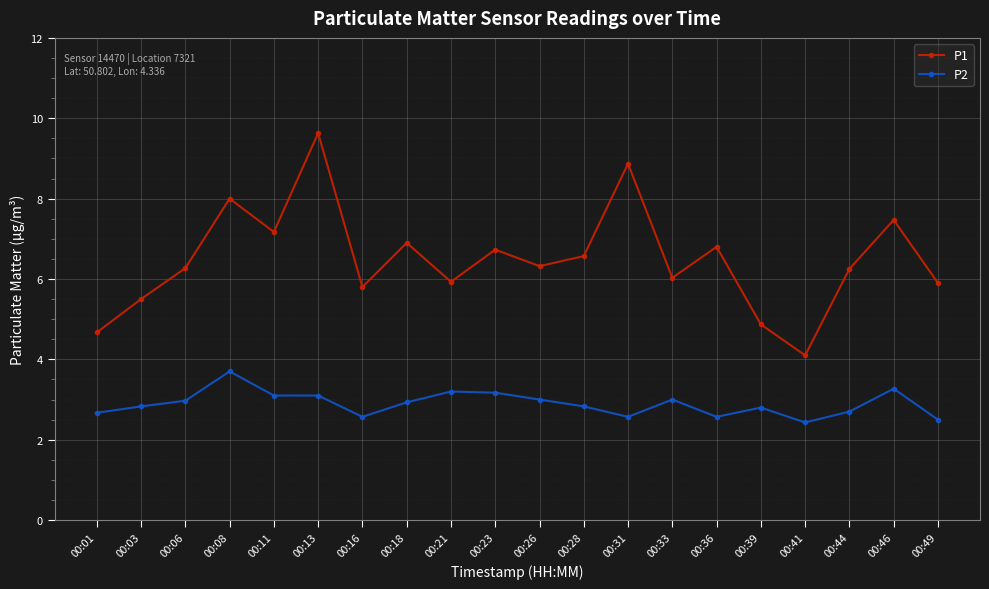

The P2 series shows 1.1 at 00:08. True or false?

False